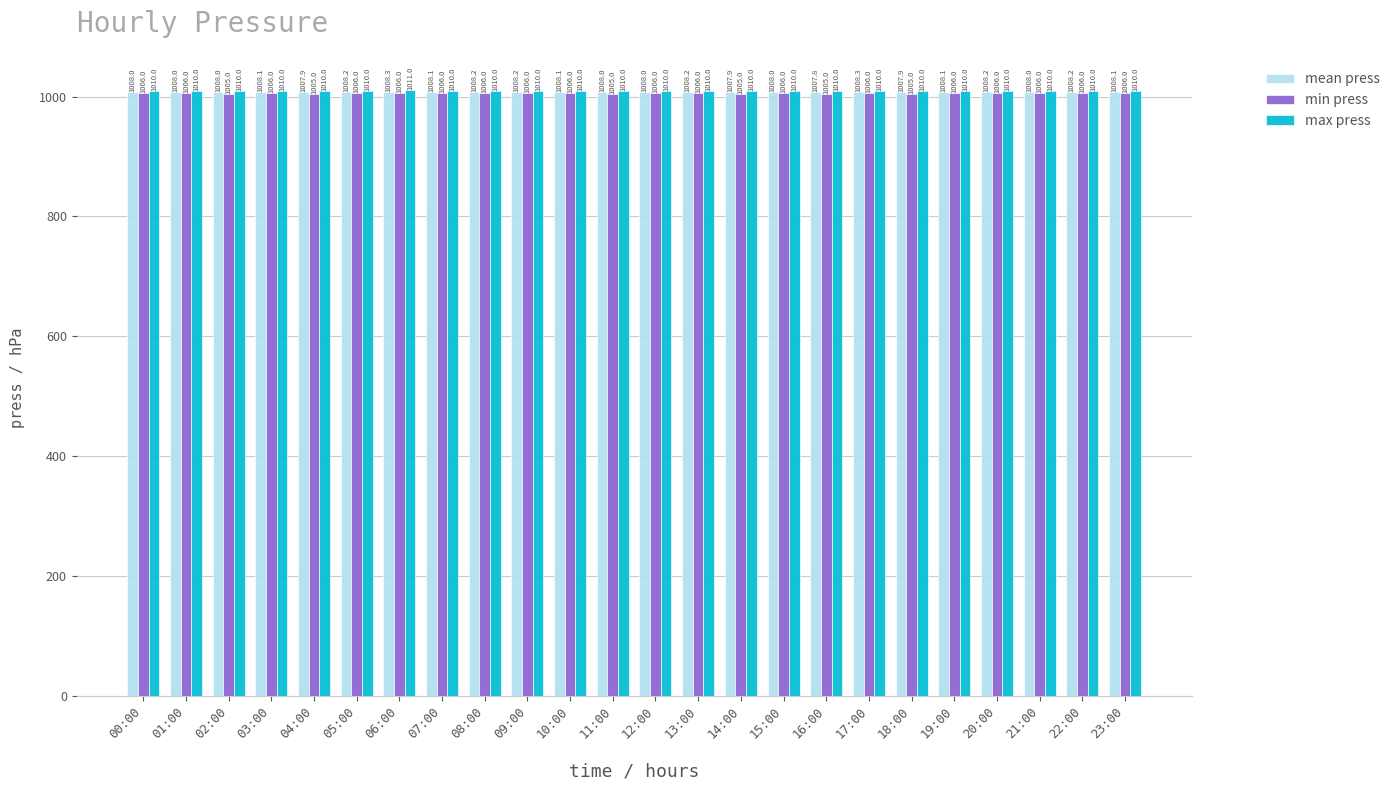

What is the difference between the maximum and minimum values in the mean press series?

0.6